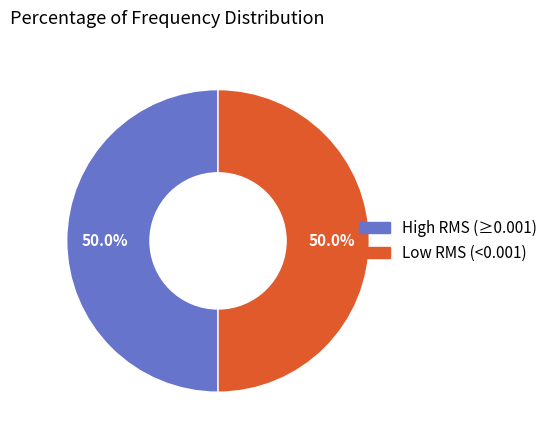

Is the sum of High RMS (≥0.001) and Low RMS (<0.001) greater than half?

Yes